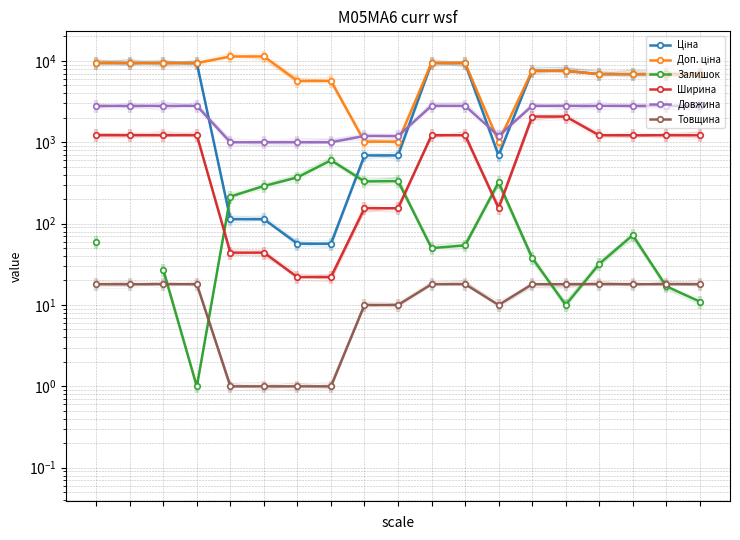

True or false: Товщина and Довжина cross at least once.

False